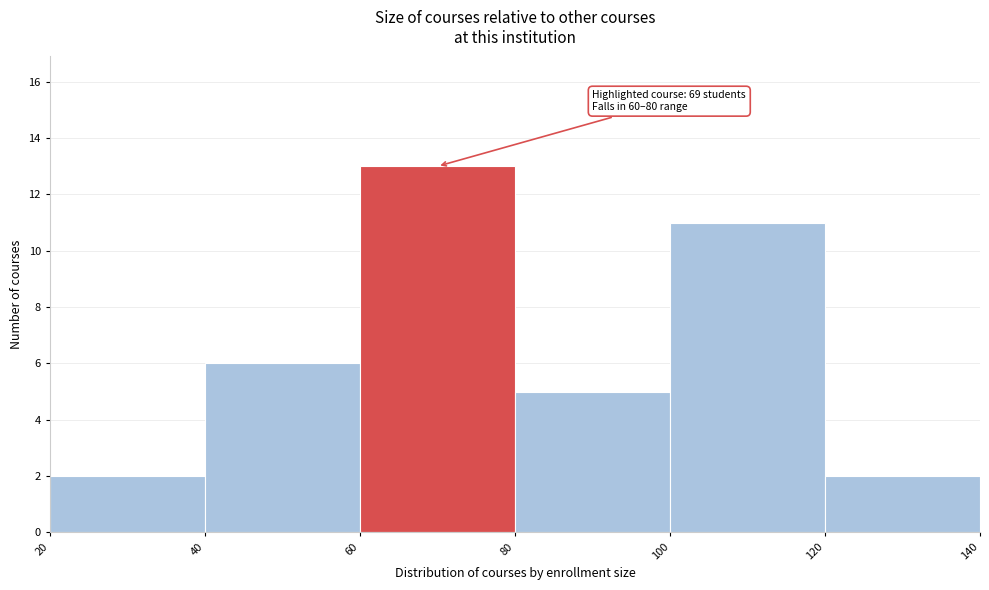

Over which range of the x-axis is the bar tallest?

60 to 80